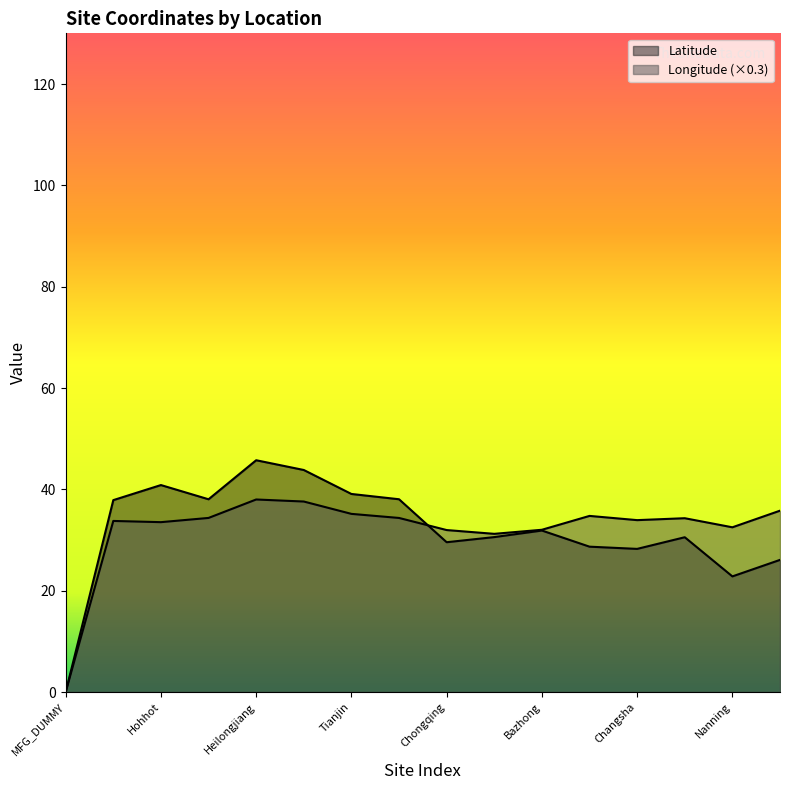

What is the difference between the Longitude values at Taiyuan and Heilongjiang?

4.2